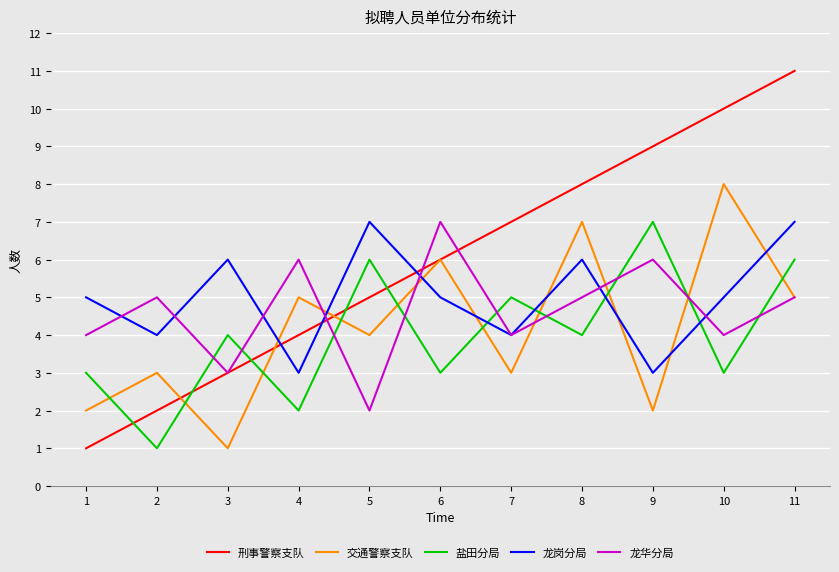

Which series ends up on top after the final intersection of 龙岗分局 and 盐田分局?

龙岗分局